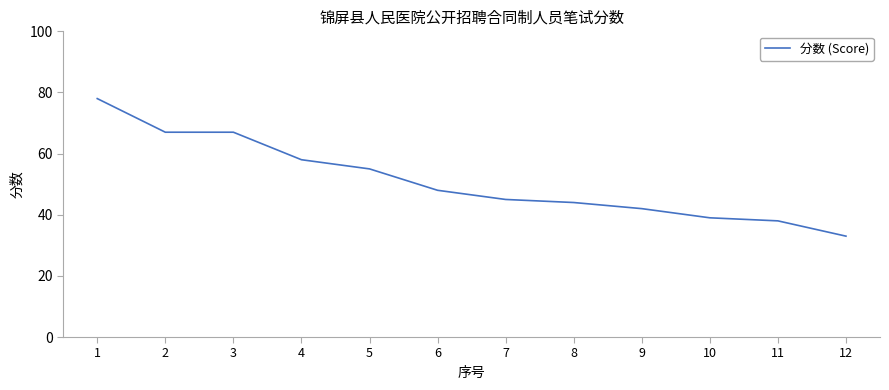

What is the ratio of the value at 3 to the value at 7?

1.5